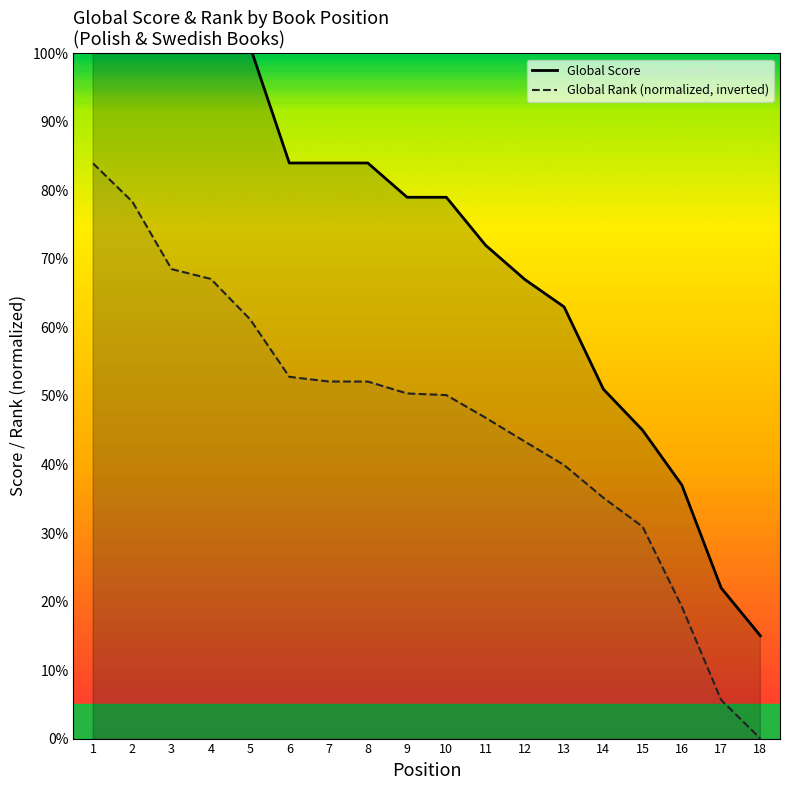

Which series has the largest total across all categories?

Global Score